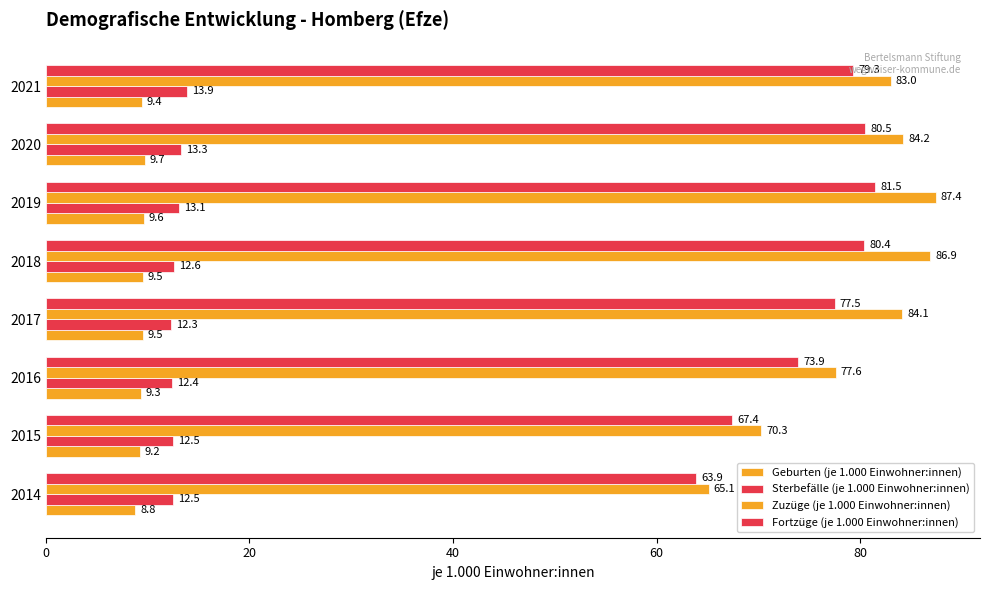

How many values in the Zuzüge (je 1.000 Einwohner:innen) series exceed 84?

4